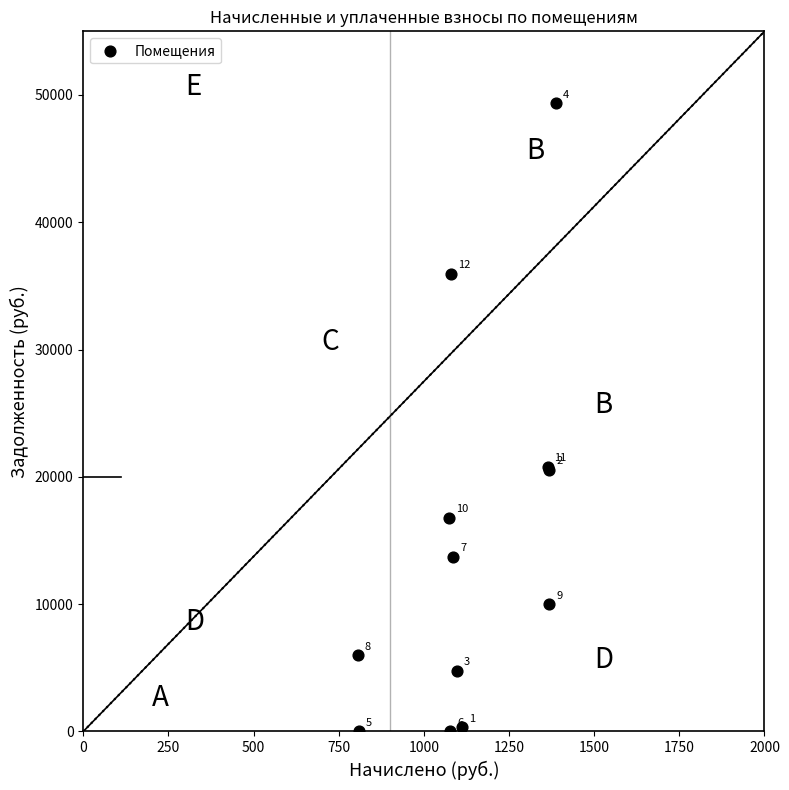

What Y value in the scatter plot is closest to 24672?

20781.0